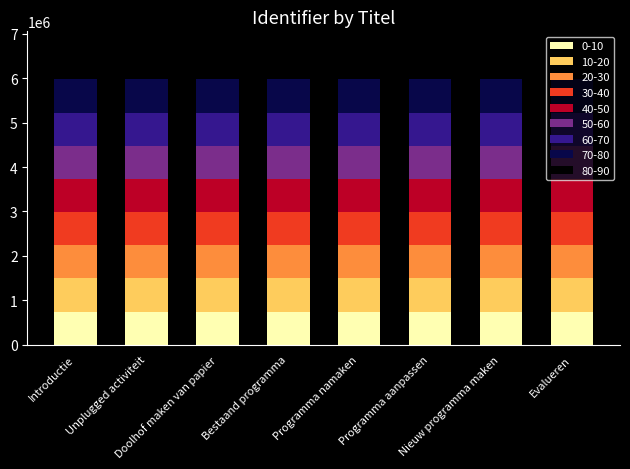

What is the minimum value for 0-10?

746696.4